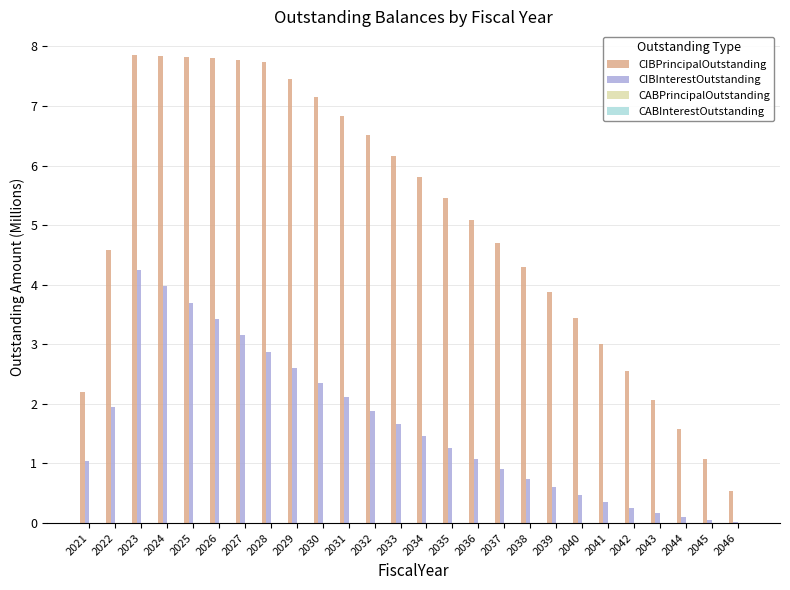

The value of CIBInterestOutstanding at 2046 is 0.0. True or false?

True